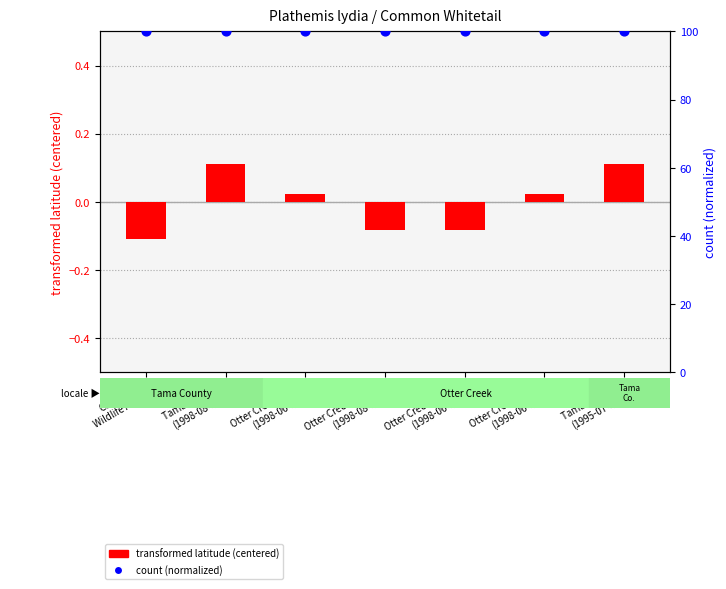

Which series contains the lowest Y value?

transformed latitude (centered)